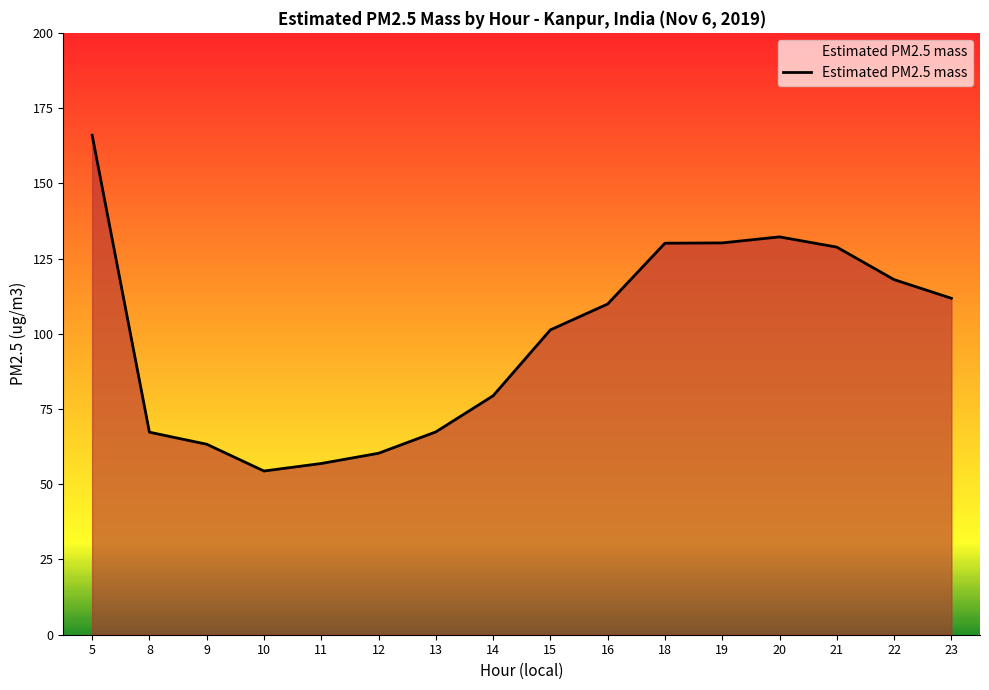

What is the difference between the maximum and minimum values?

111.6